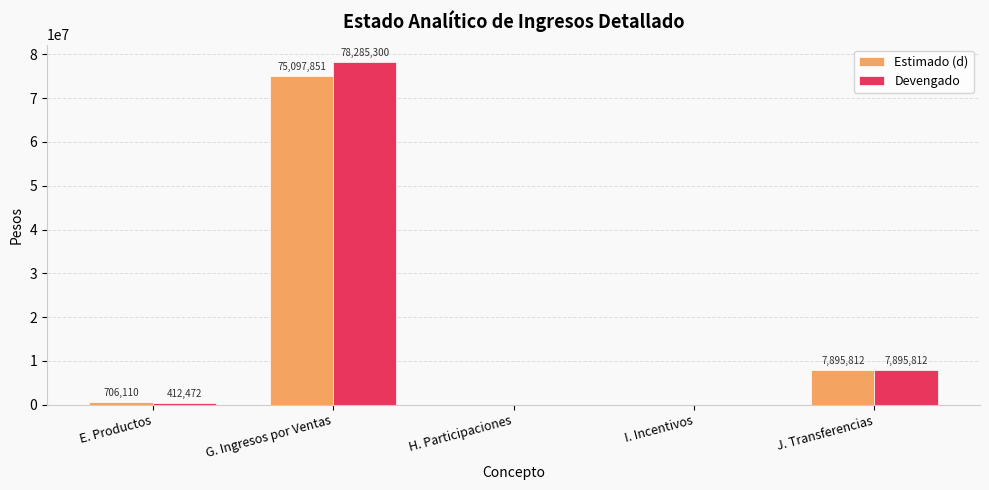

Between E. Productos and H. Participaciones, which series saw the biggest shift?

Estimado (d)